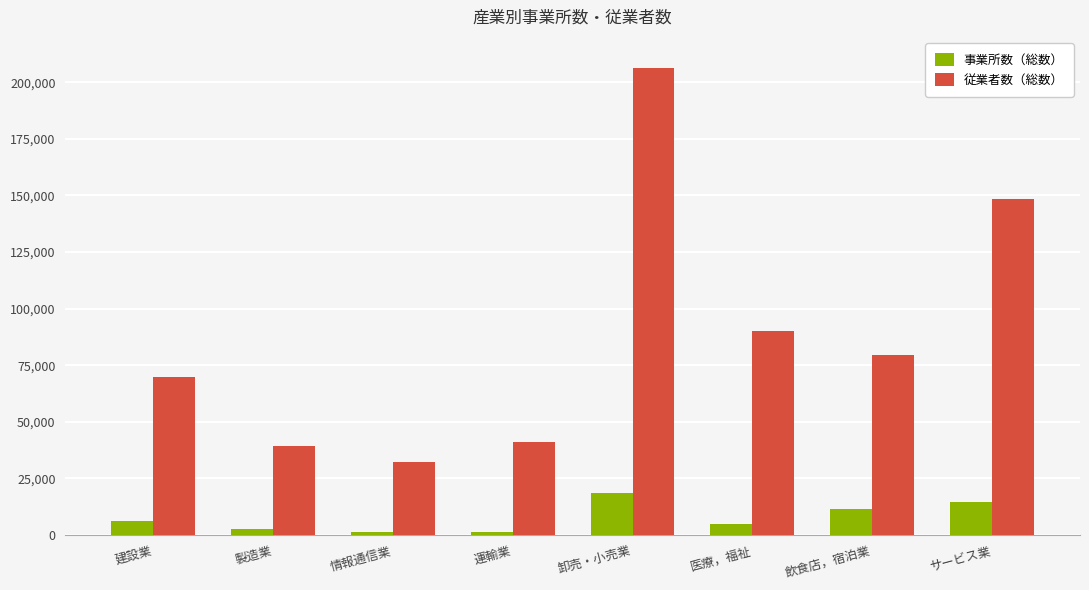

What value does the 従業者数（総数） series have at 卸売・小売業?

206044